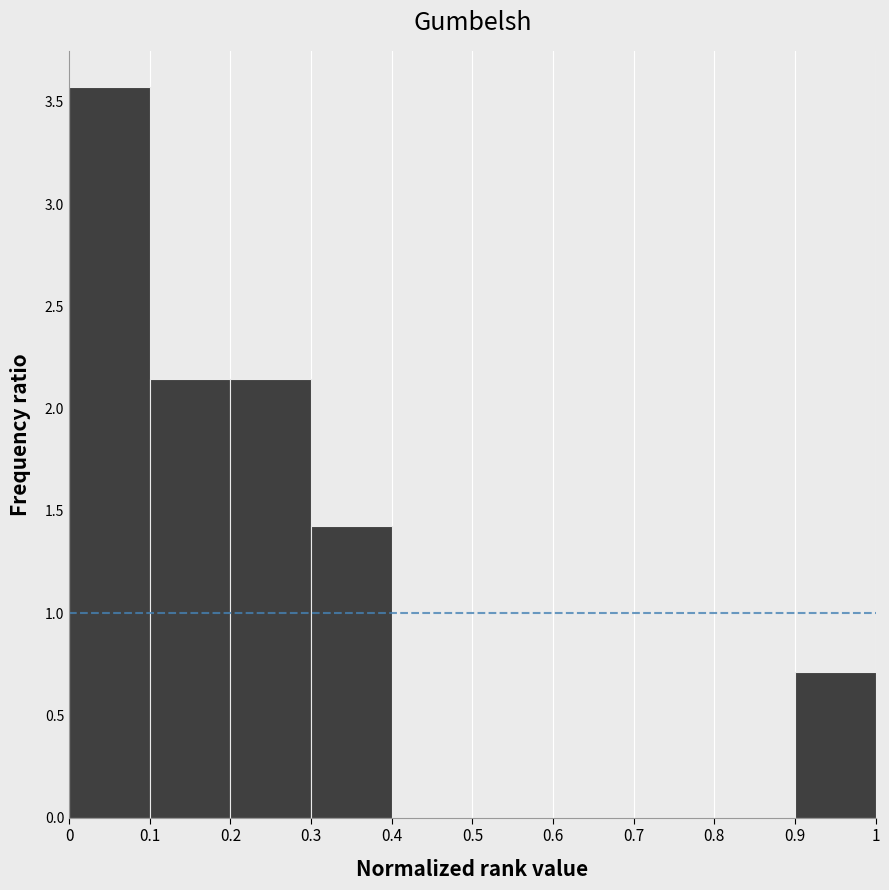

Reading left to right, list every bar in this chart as the range it spans on the x-axis followed by its height. The values are not printed on the chart, so give them approximately, as read against the axis.

0 to 0.1: 3.55
0.1 to 0.2: 2.15
0.2 to 0.3: 2.15
0.3 to 0.4: 1.45
0.4 to 0.5: 0
0.5 to 0.6: 0
0.6 to 0.7: 0
0.7 to 0.8: 0
0.8 to 0.9: 0
0.9 to 1: 0.70